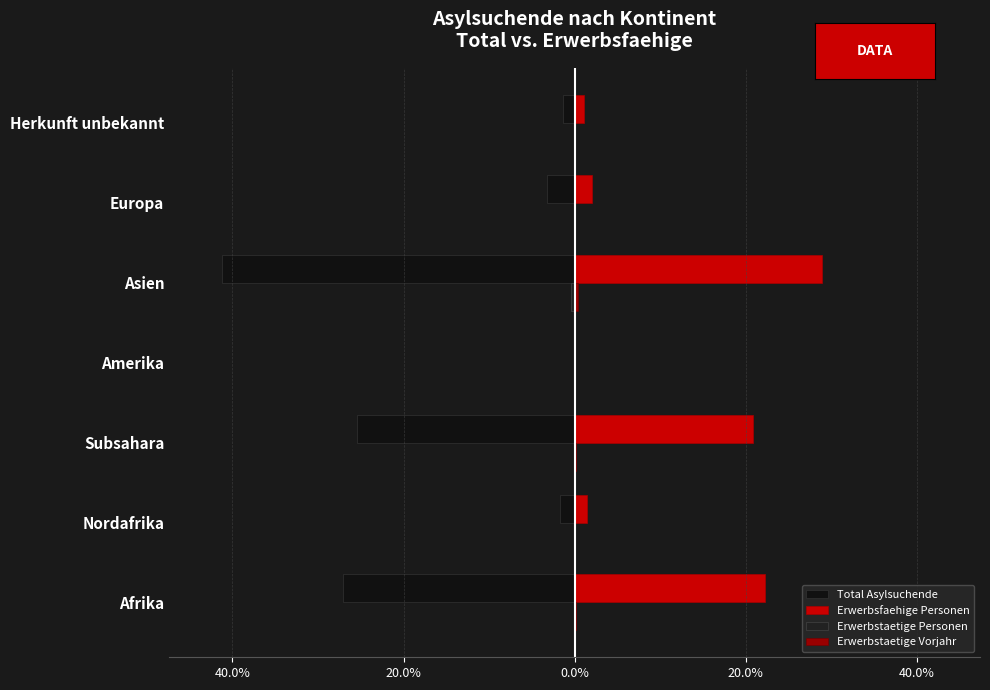

Rank the series by their maximum value, from highest to lowest.

Erwerbsfaehige Personen, Erwerbstaetige Vorjahr, Erwerbstaetige Personen, Total Asylsuchende